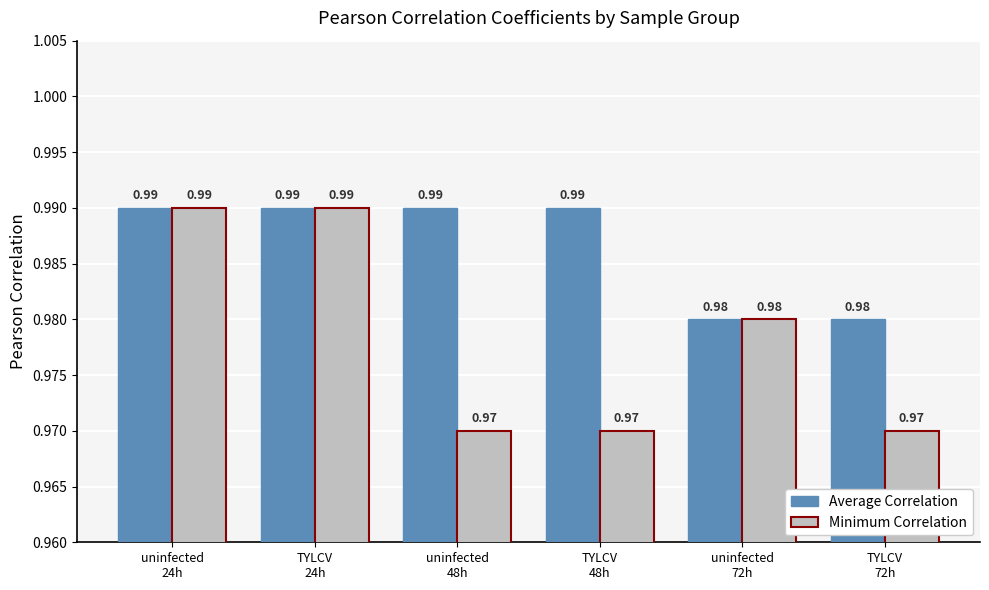

Which series has the largest total across all categories?

Average Correlation